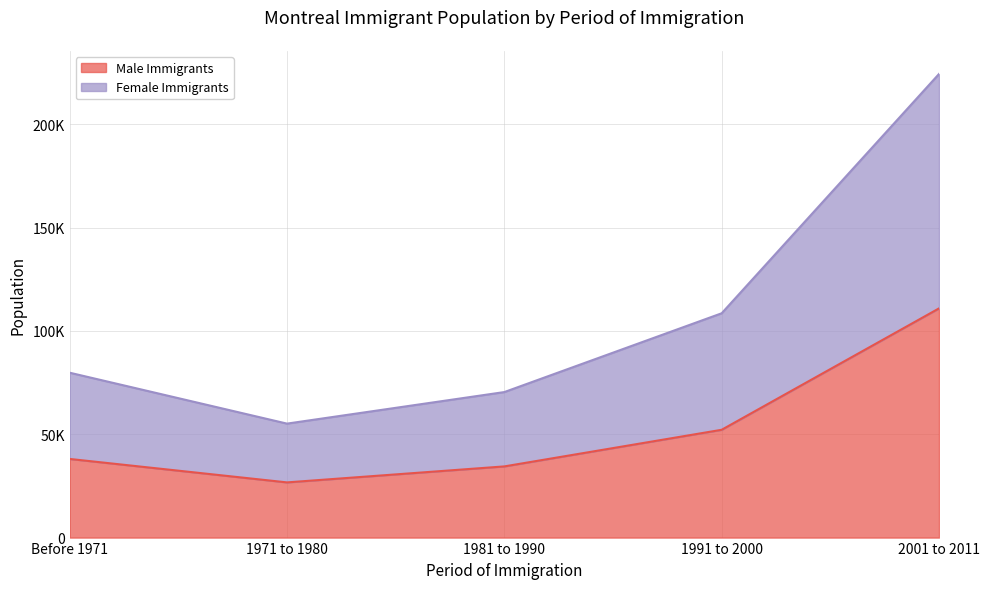

What are all the series names shown in the legend?

Male Immigrants, Female Immigrants